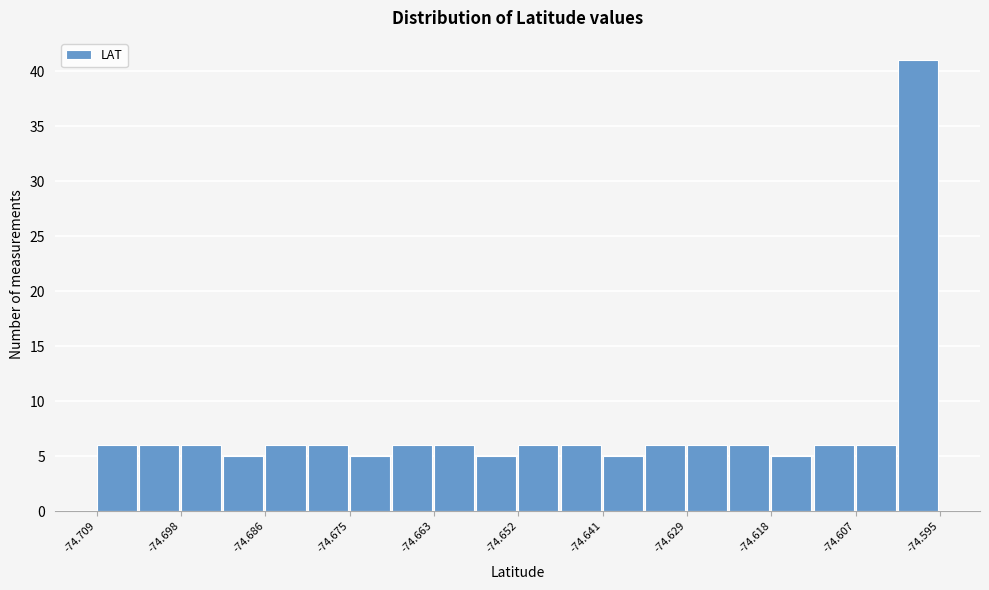

Around what value on the x-axis is the tallest bar? Give the approximate position of its centre, as read against the axis.

-74.598